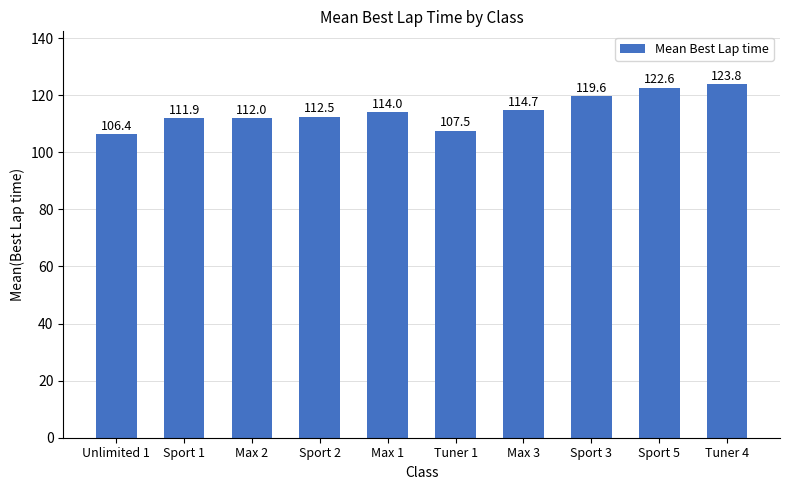

What is the sum of all values?

1145.1